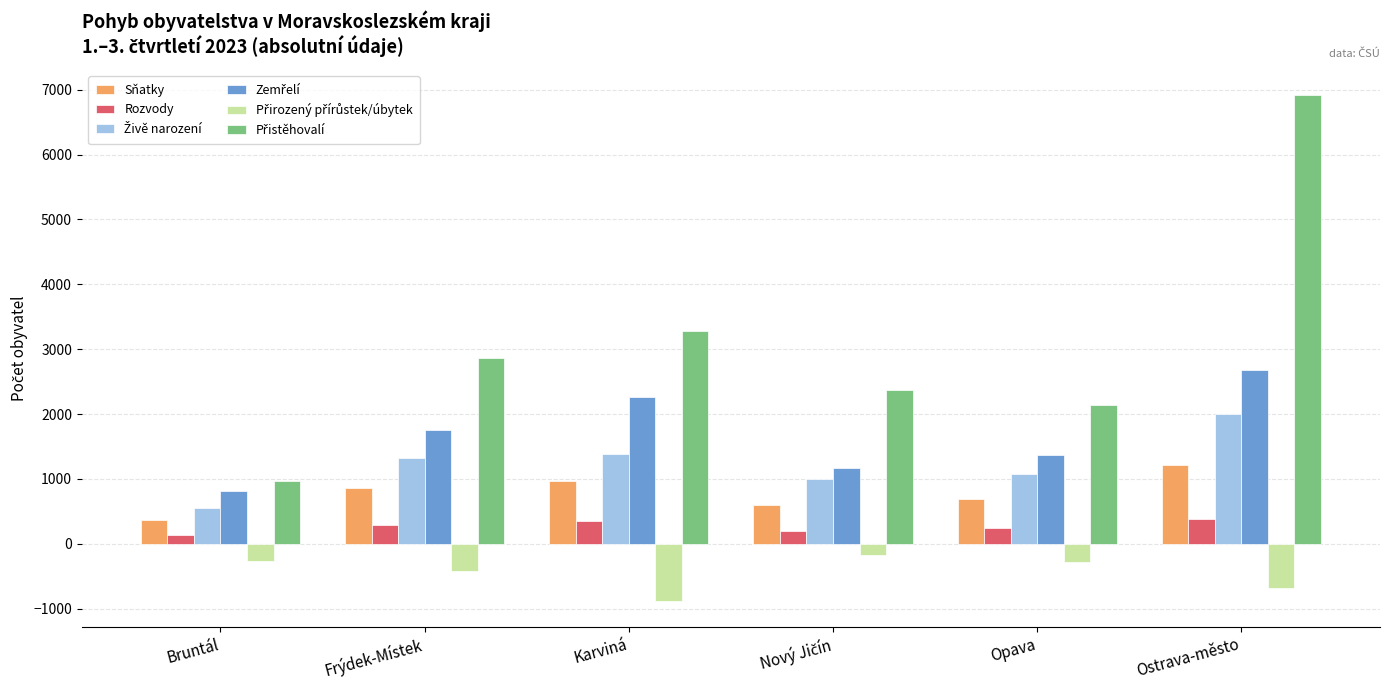

What is the spread (max minus min) of values at Ostrava-město?

7598